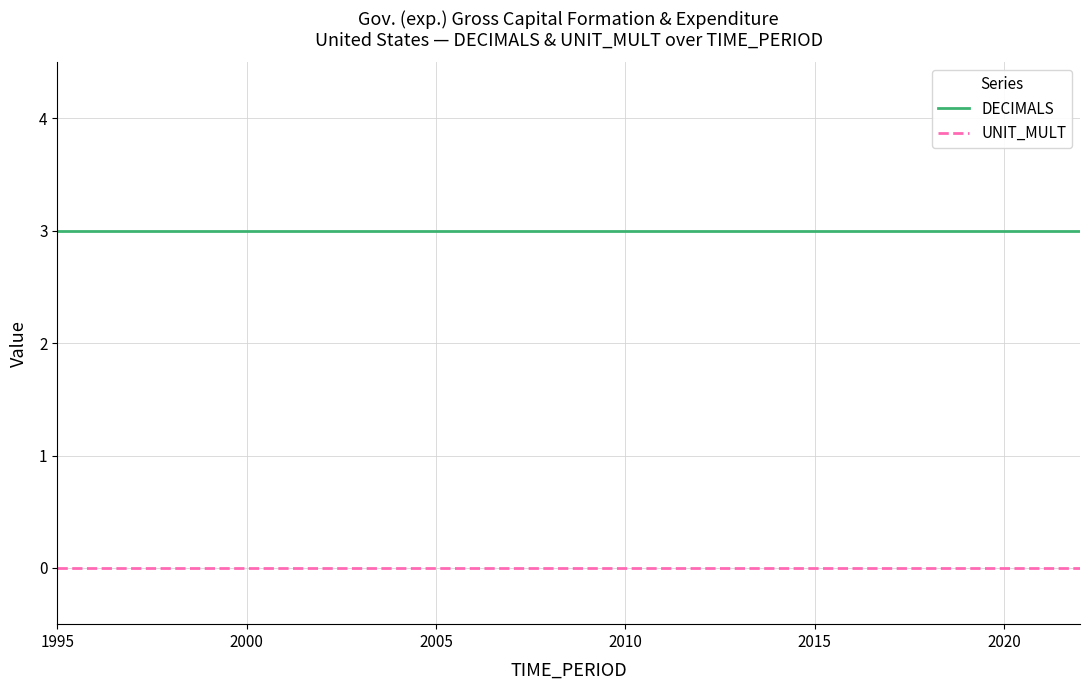

Reading right to left, transcribe all the data shown in this chart.

DECIMALS: 3	3	3	3	3	3	3	3	3	3	3	3	3	3	3	3	3	3	3	3	3	3	3	3	3	3	3	3
UNIT_MULT: 0	0	0	0	0	0	0	0	0	0	0	0	0	0	0	0	0	0	0	0	0	0	0	0	0	0	0	0